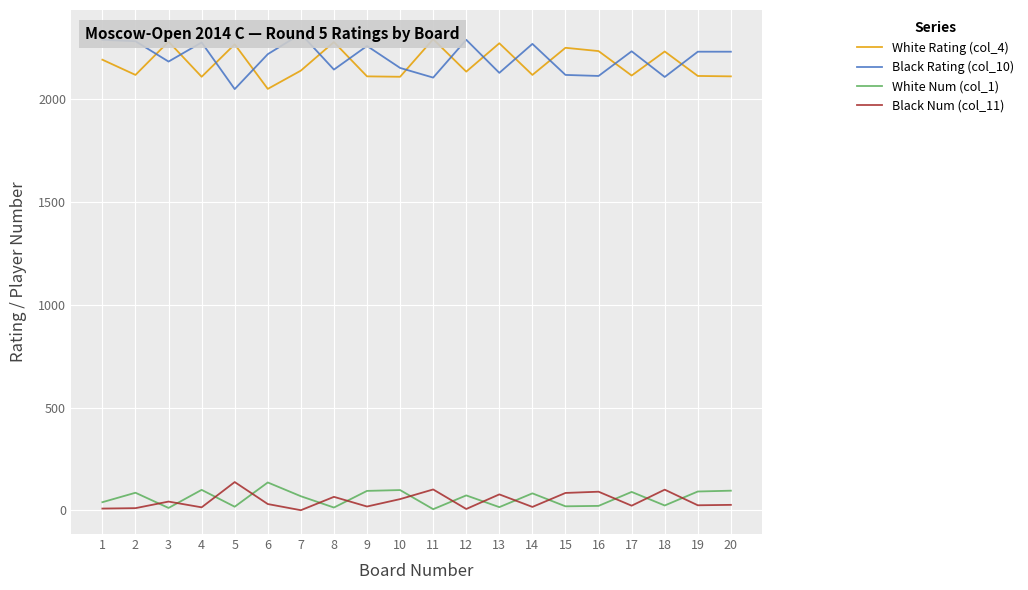

What is the sum of all White Num (col_1) values?

1191